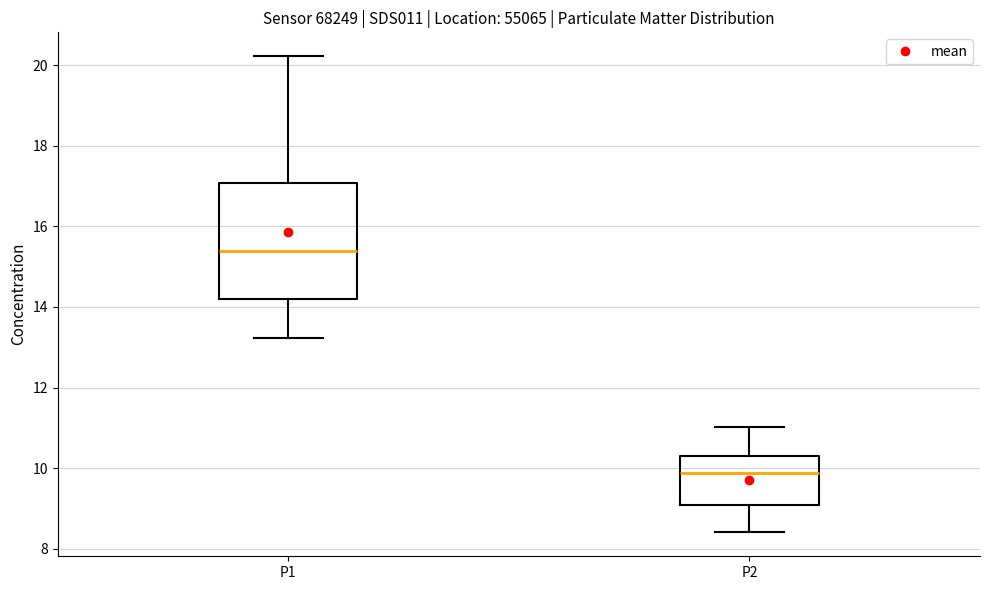

Where does the median line of the box for P1 sit on the y-axis? The values are not printed on the chart, so give them approximately, as read against the axis.

15.4